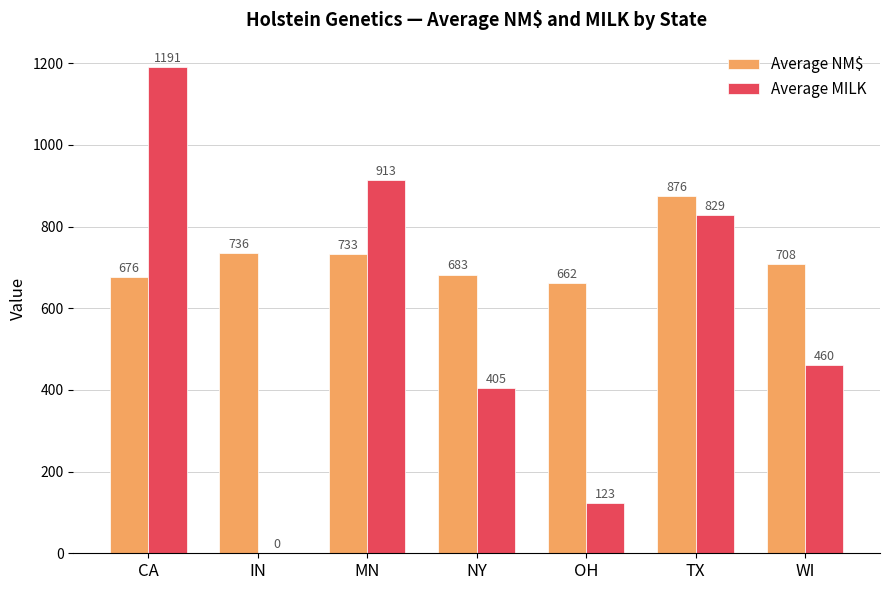

What is the maximum value shown in the chart?

1191.0